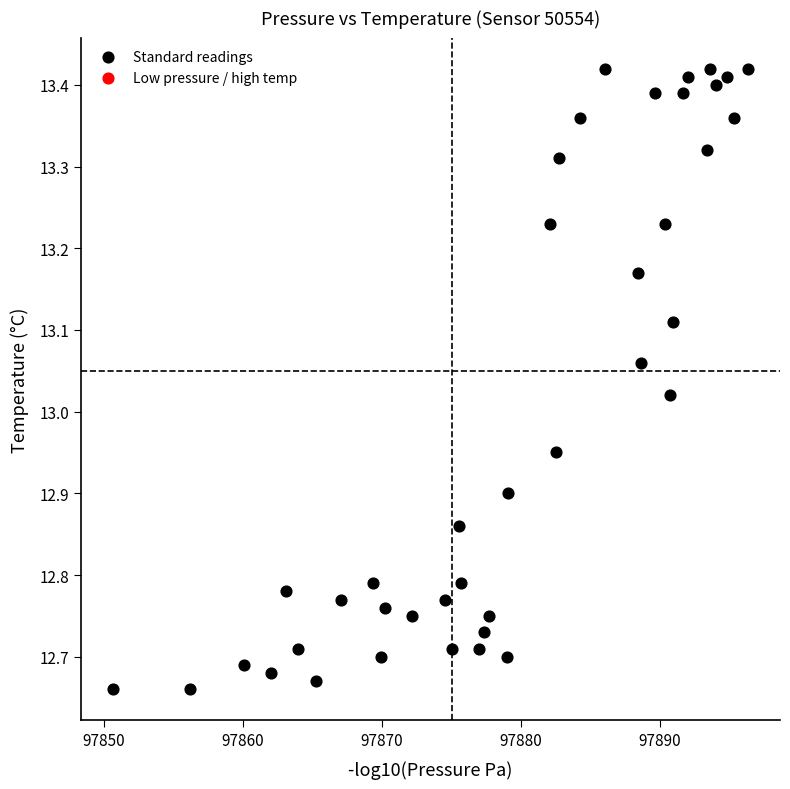

What is the range of X values (max minus min)?

45.7